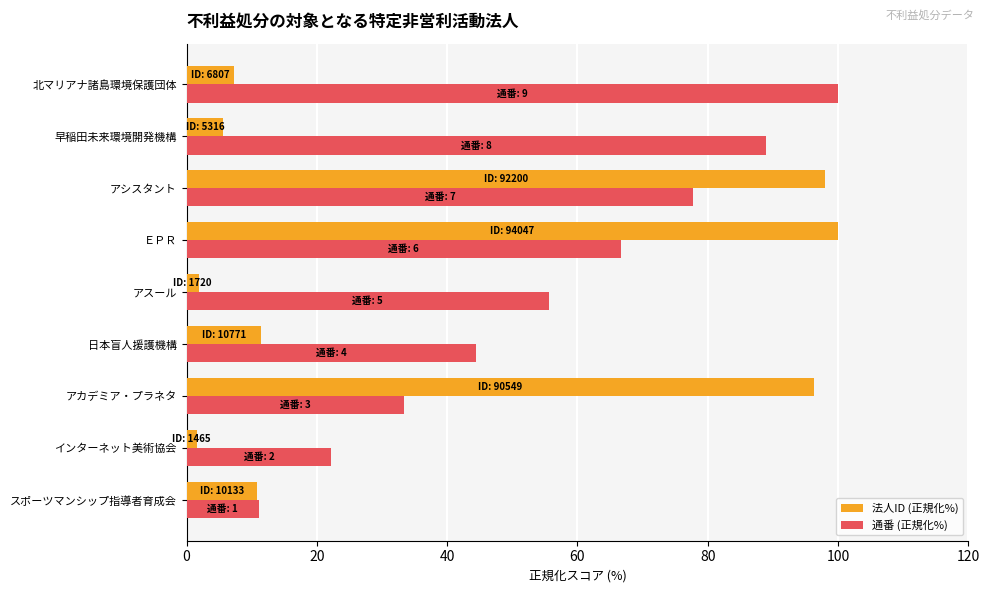

How many data points does each series have?

9